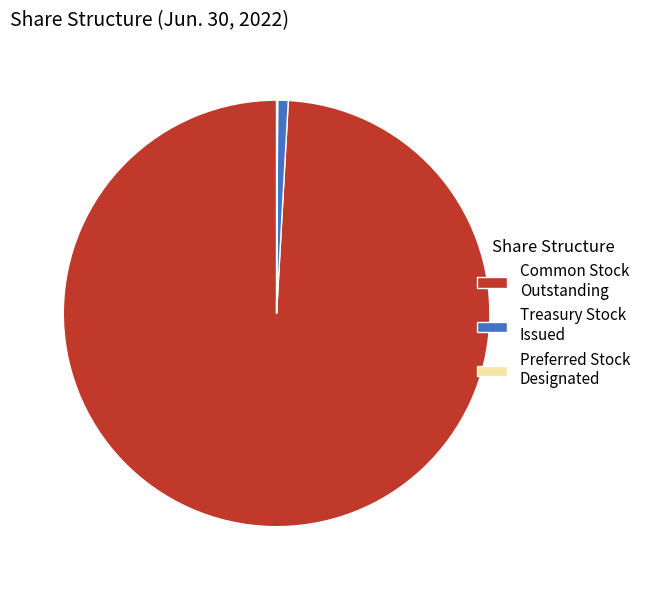

Which slice is the largest?

Common Stock Outstanding